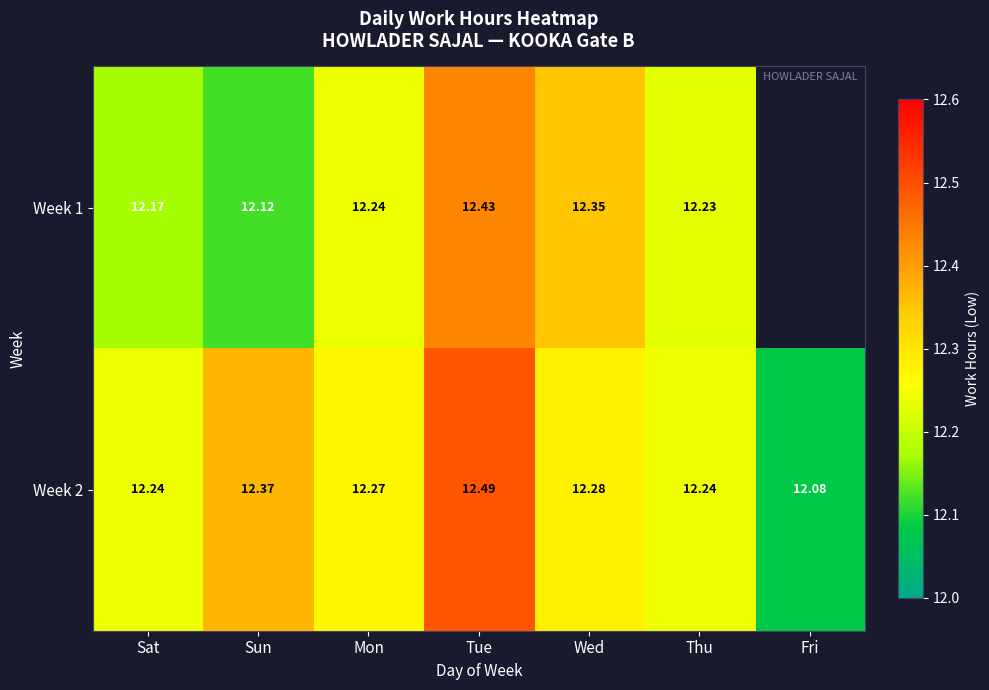

At which category does the chart reach its peak across all series?

Tue